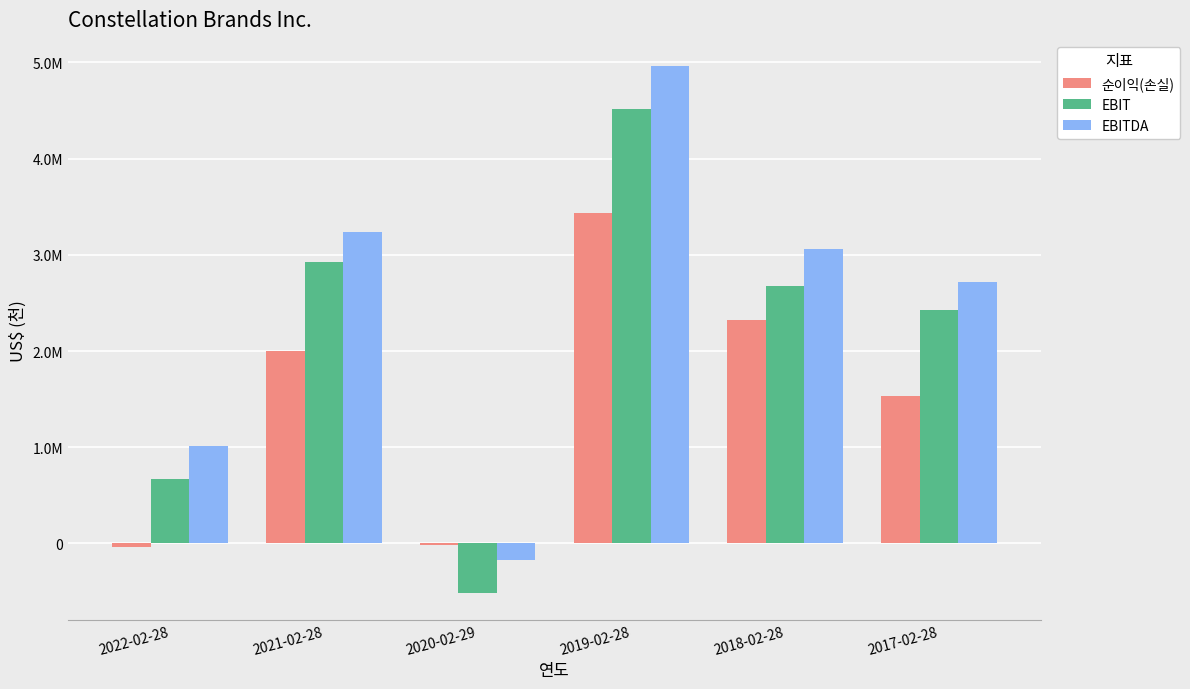

What are all the series names shown in the legend?

순이익(손실), EBIT, EBITDA